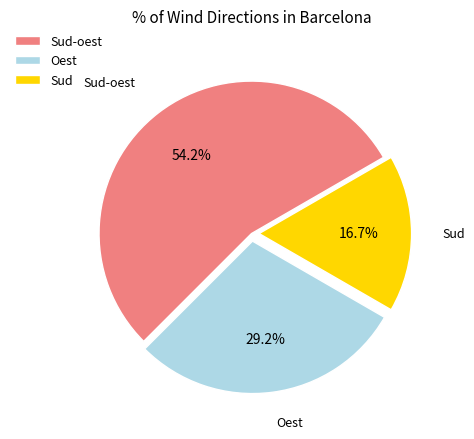

Which slice is the smallest?

Sud